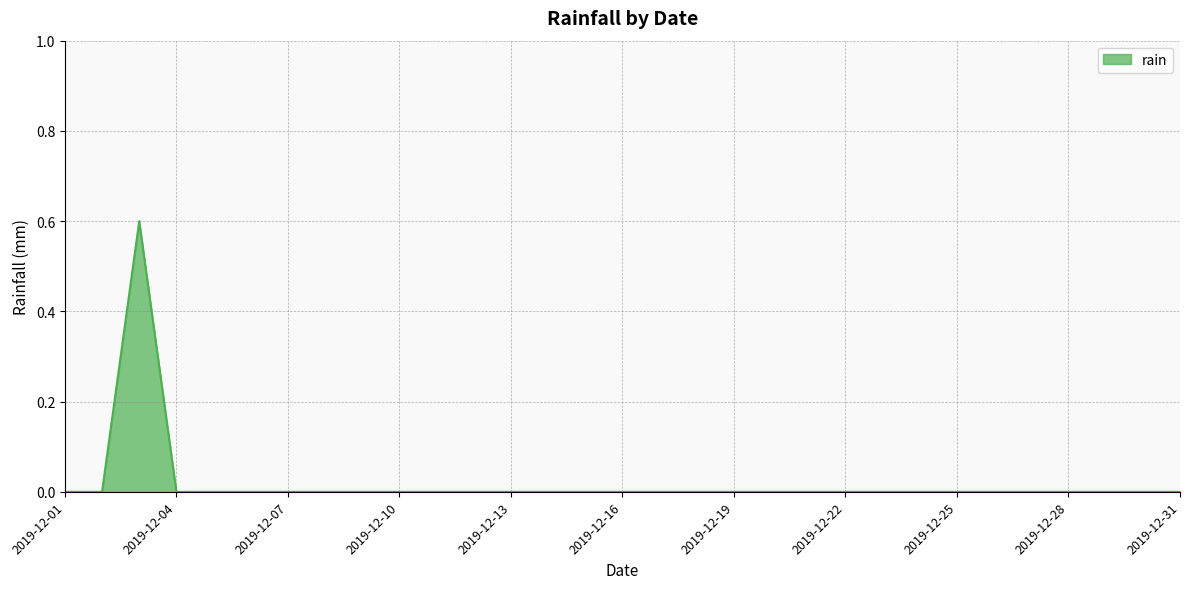

What is the sum of all values?

0.6